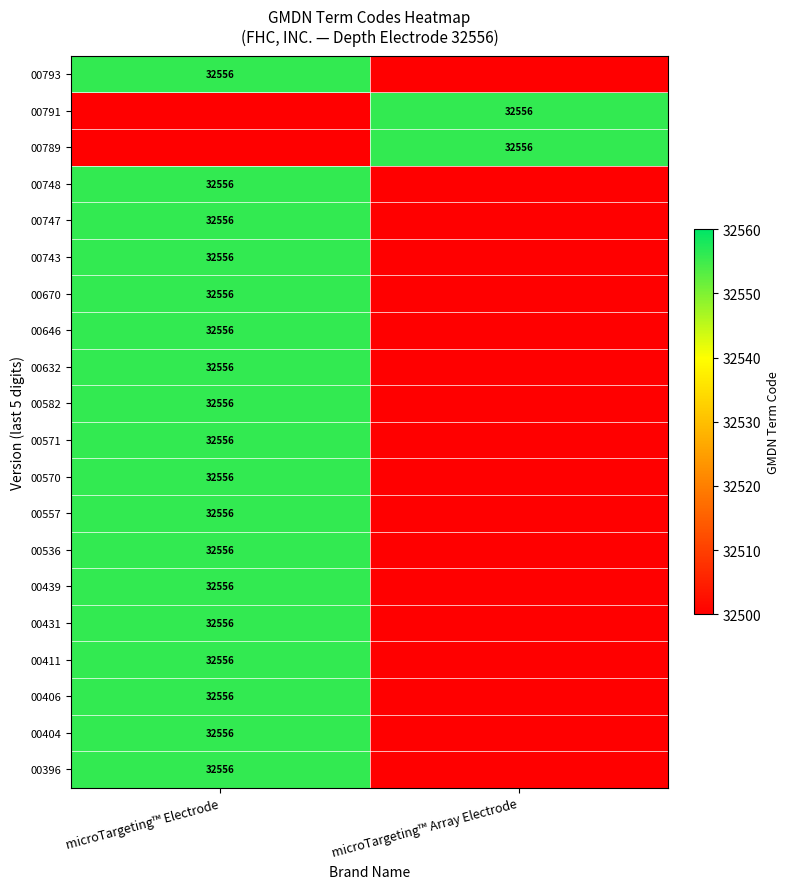

Is it true that 00570 equals 50266 at microTargeting™ Electrode?

False